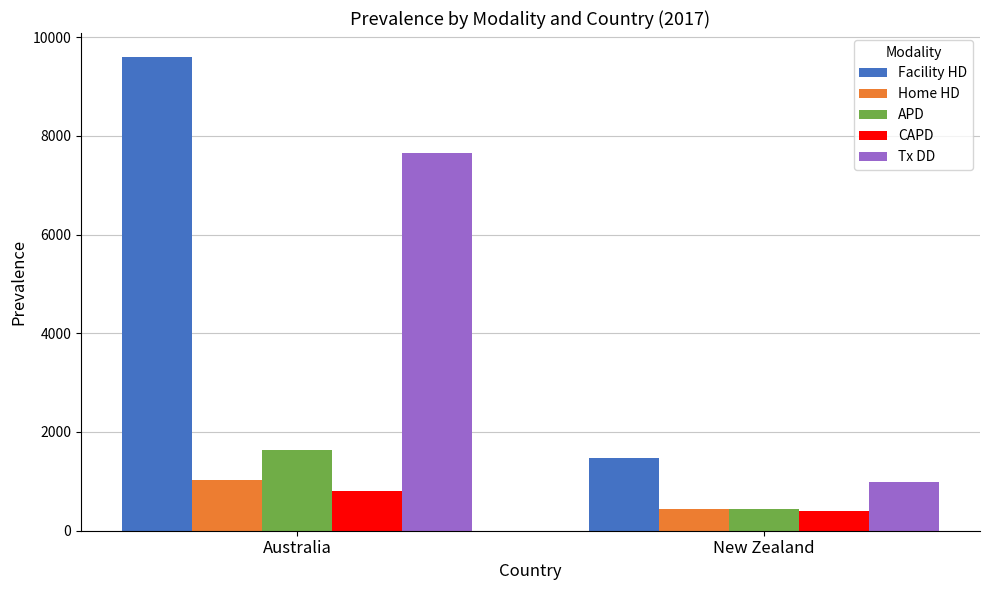

The CAPD series shows 202 at Australia. True or false?

False